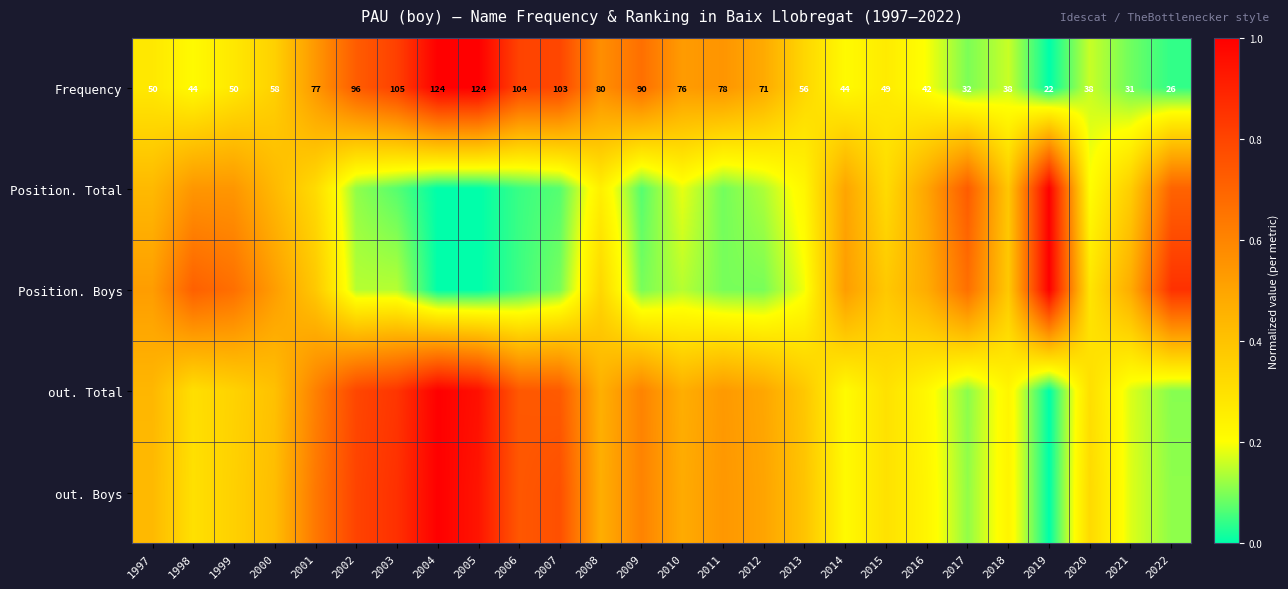

Where is Frequency nearest to the value 0?

2019